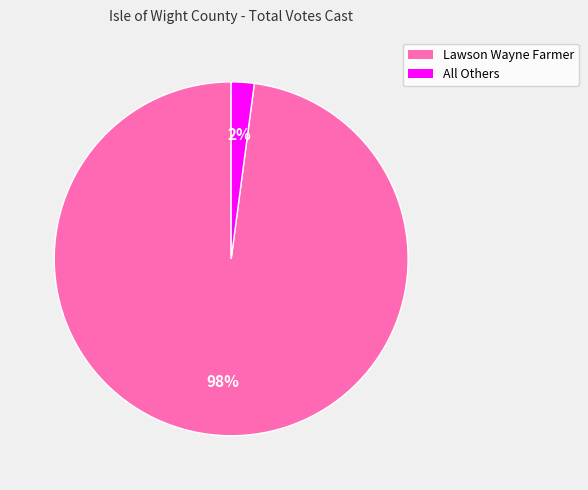

Which category has the biggest portion of the pie?

Lawson Wayne Farmer